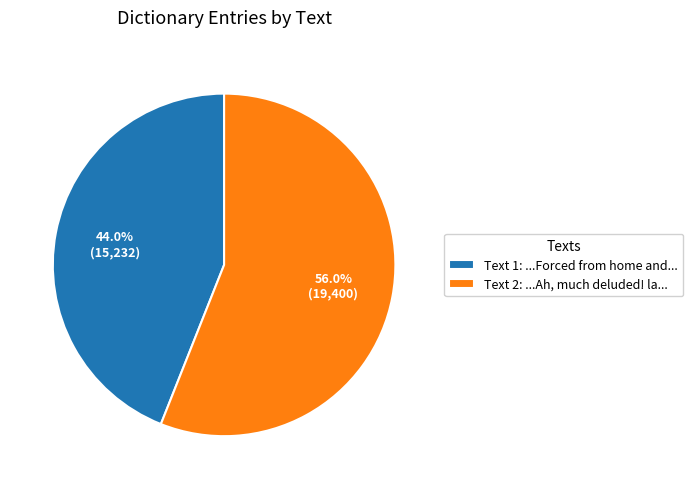

What percentage do Text 2: ...Ah, much deluded! la... and Text 1: ...Forced from home and... together represent?

100.0%